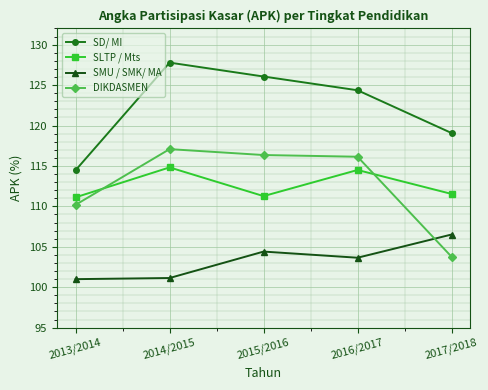

How many intersections are there between SMU / SMK/ MA and DIKDASMEN?

1